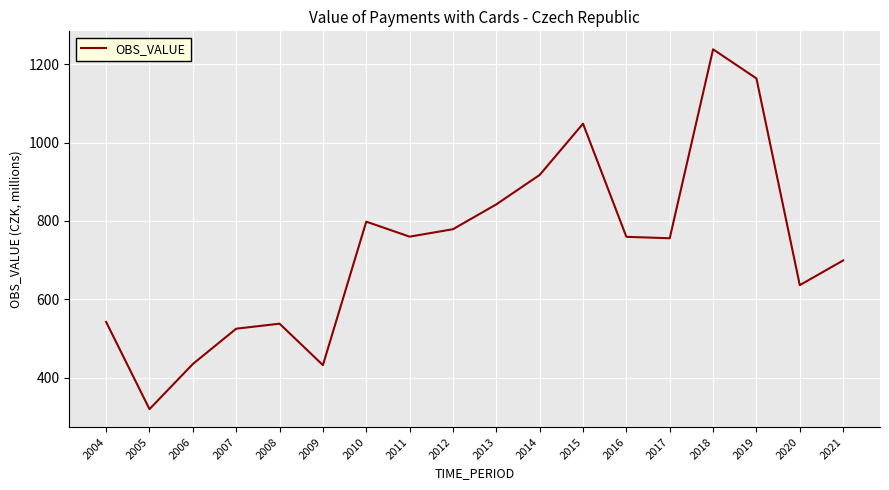

What value does the data have at 2021?

699.3